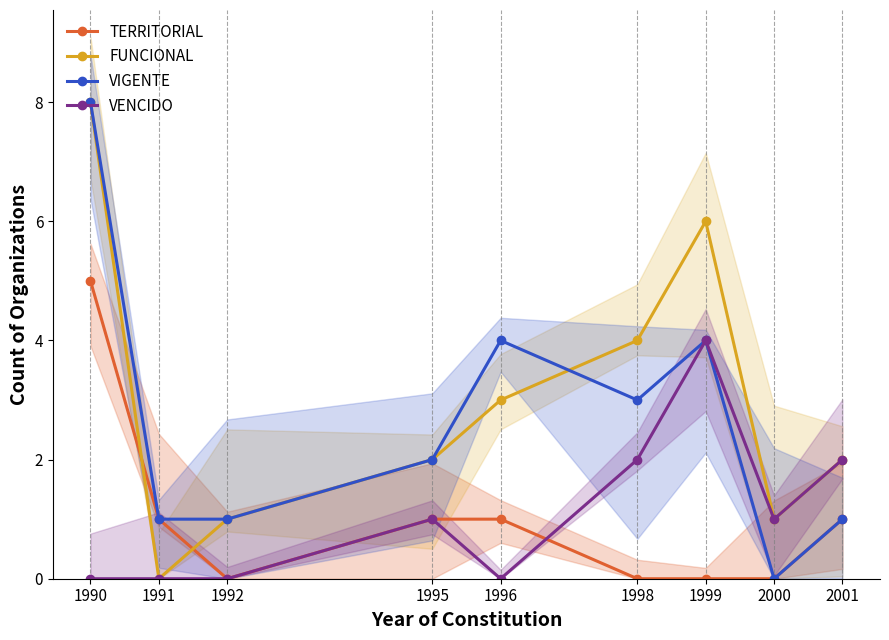

Reading left to right, list all the values displayed in this chart.

TERRITORIAL: 5	1	0	1	1	0	0	0	1
FUNCIONAL: 8	0	1	2	3	4	6	1	2
VIGENTE: 8	1	1	2	4	3	4	0	1
VENCIDO: 0	0	0	1	0	2	4	1	2